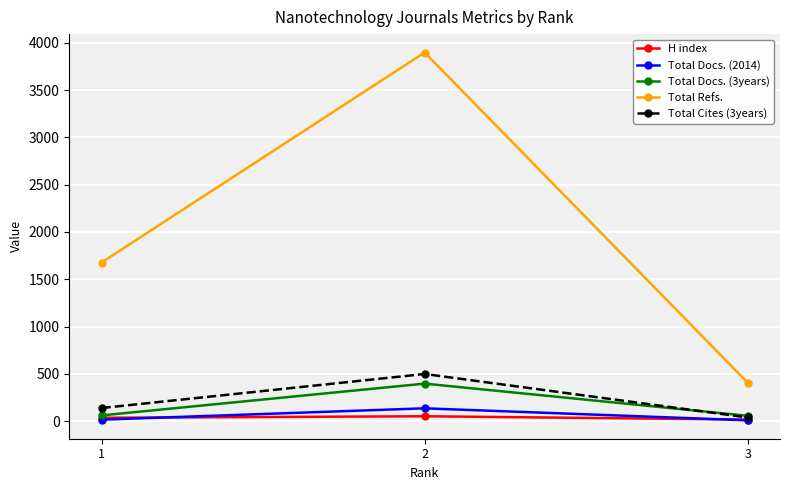

How many series are shown in this chart?

5